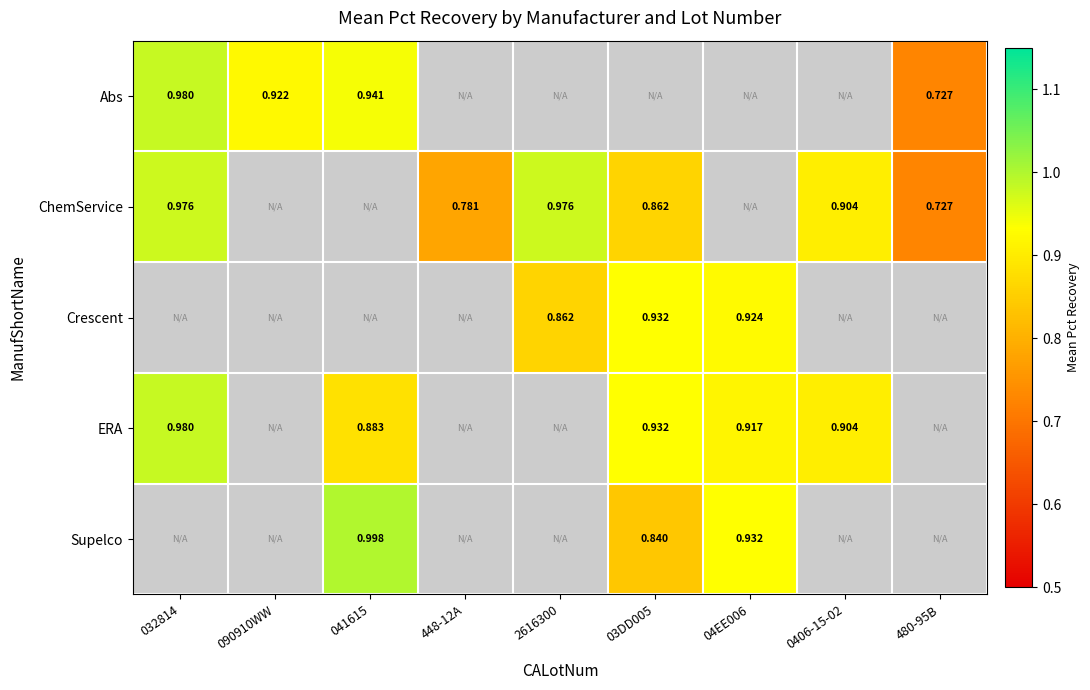

Which has a higher value, 032814 or 03DD005?

032814